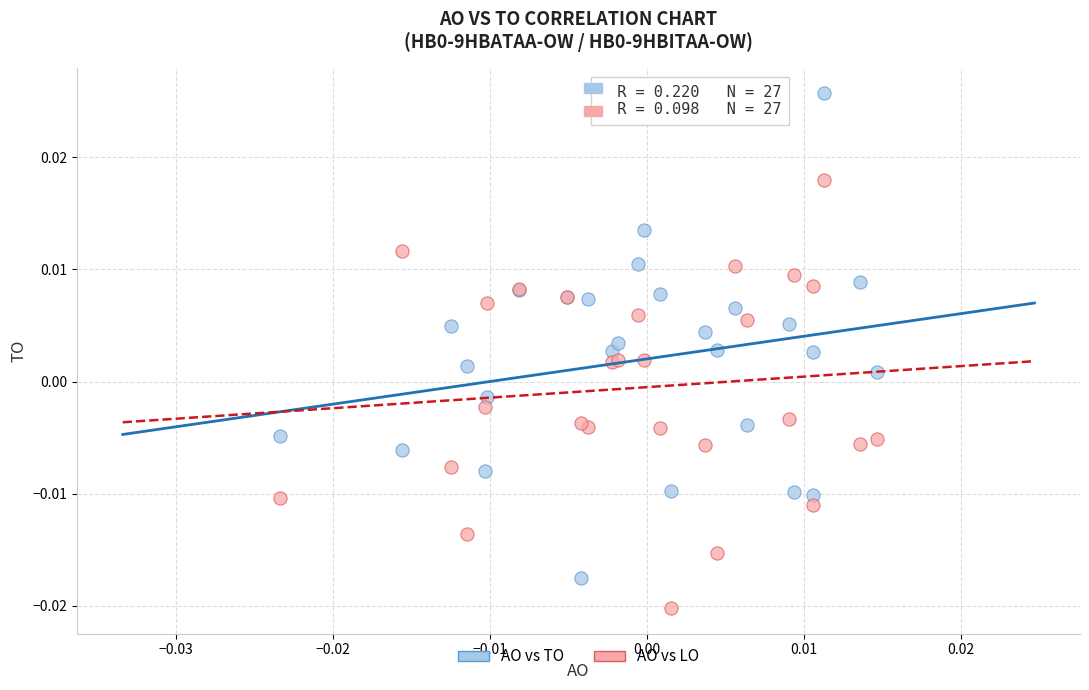

Which series contains the highest Y value?

AO vs TO